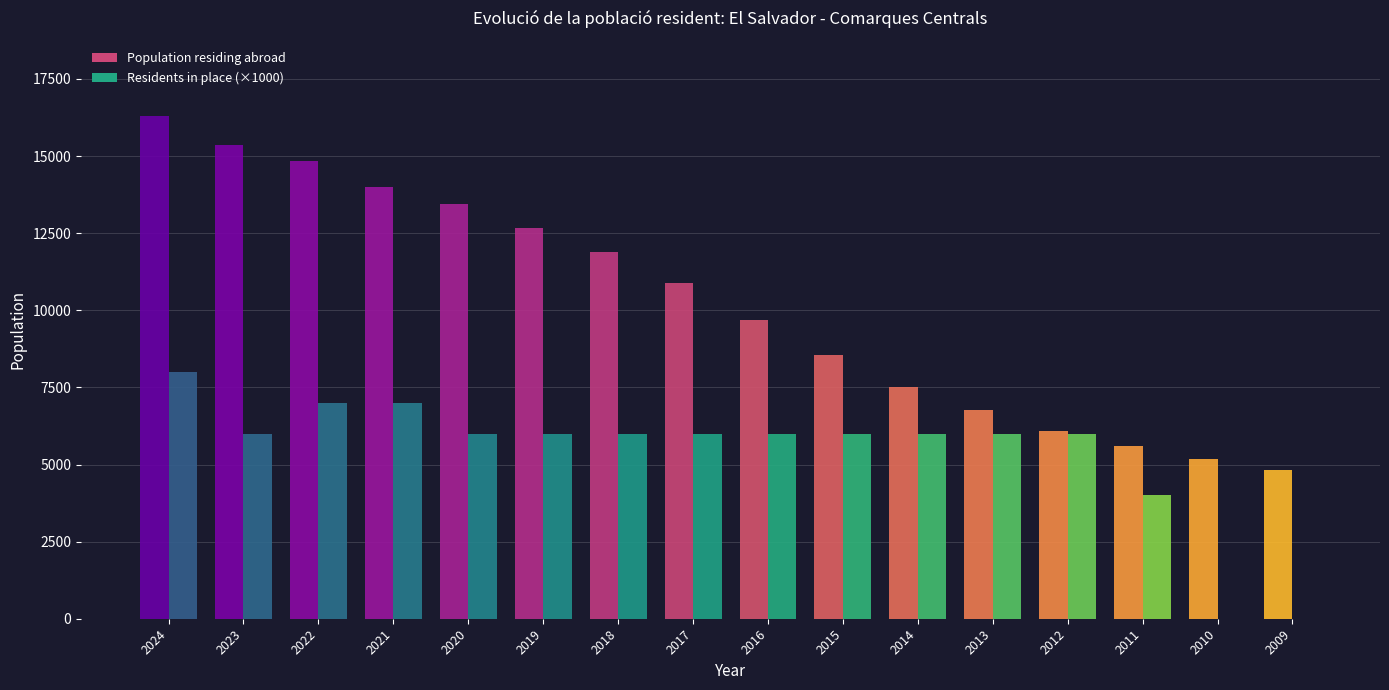

What is the value of the 6th bar from the left?

12675